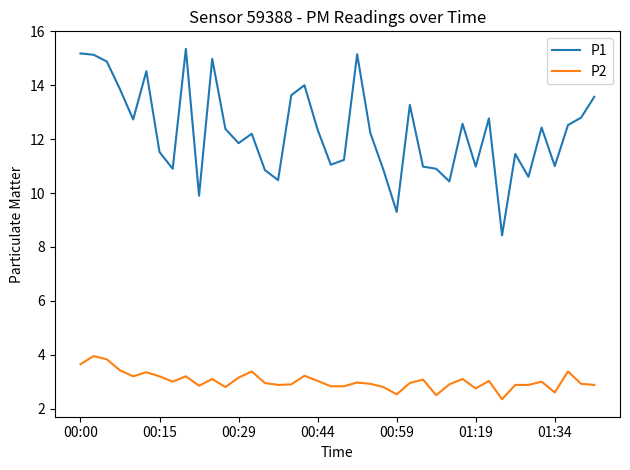

Rank the series by their maximum value, from lowest to highest.

P2, P1